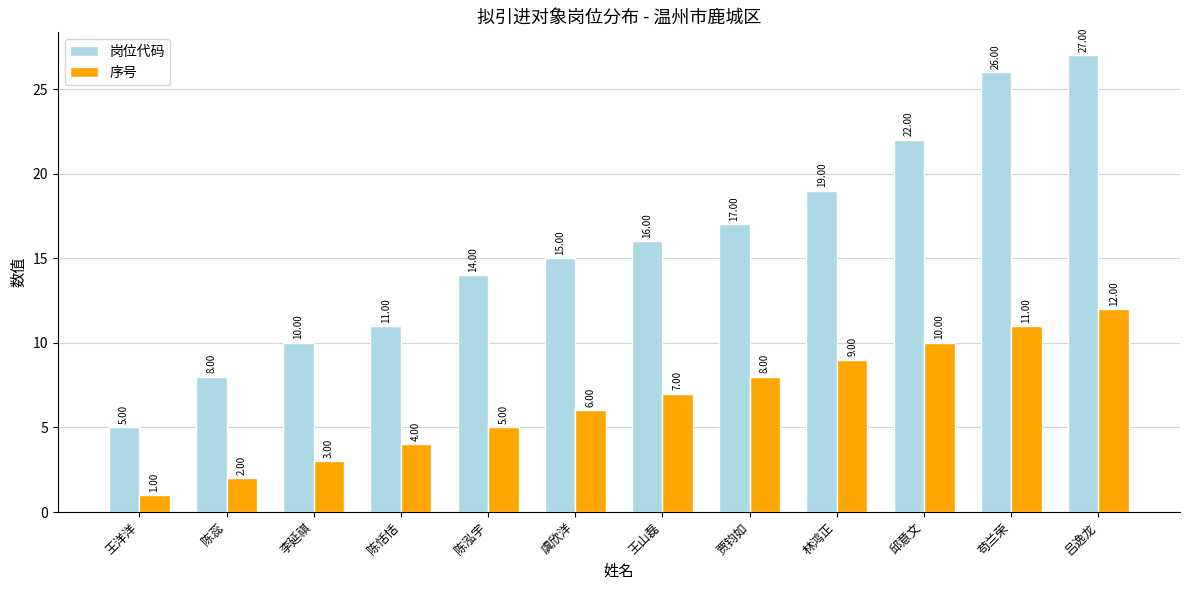

How many data points in 序号 are less than 7?

6